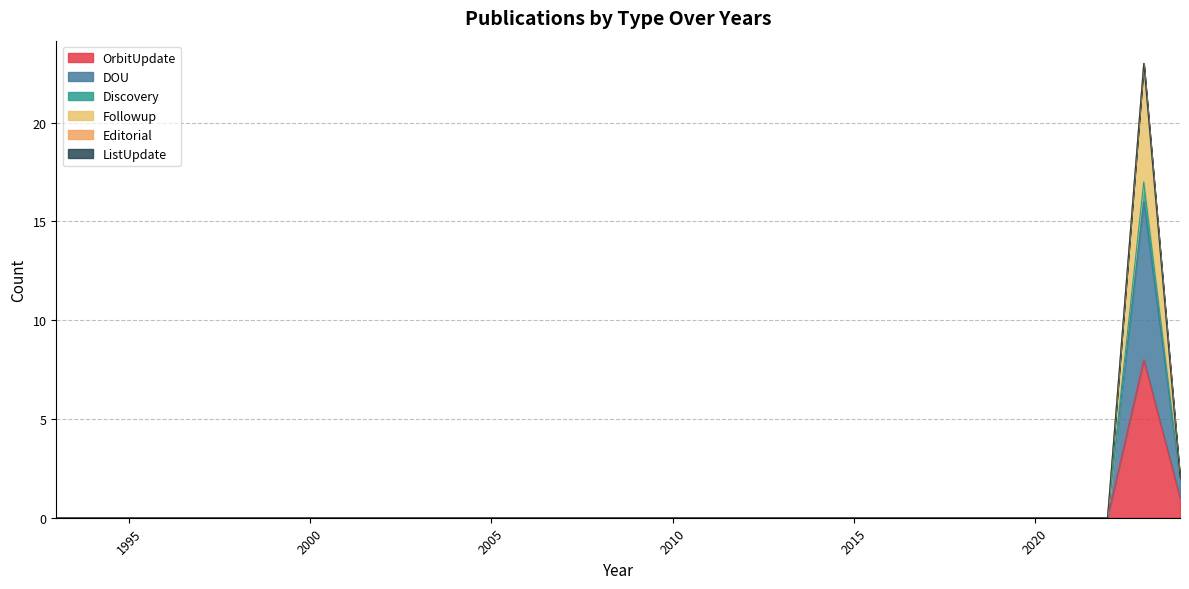

Where is DOU nearest to the value 8?

2024